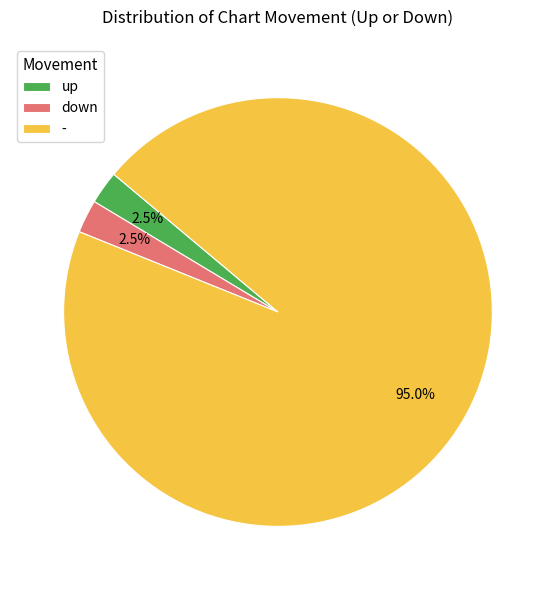

To the nearest percent, what is the difference between the - and up slice percentages?

92%